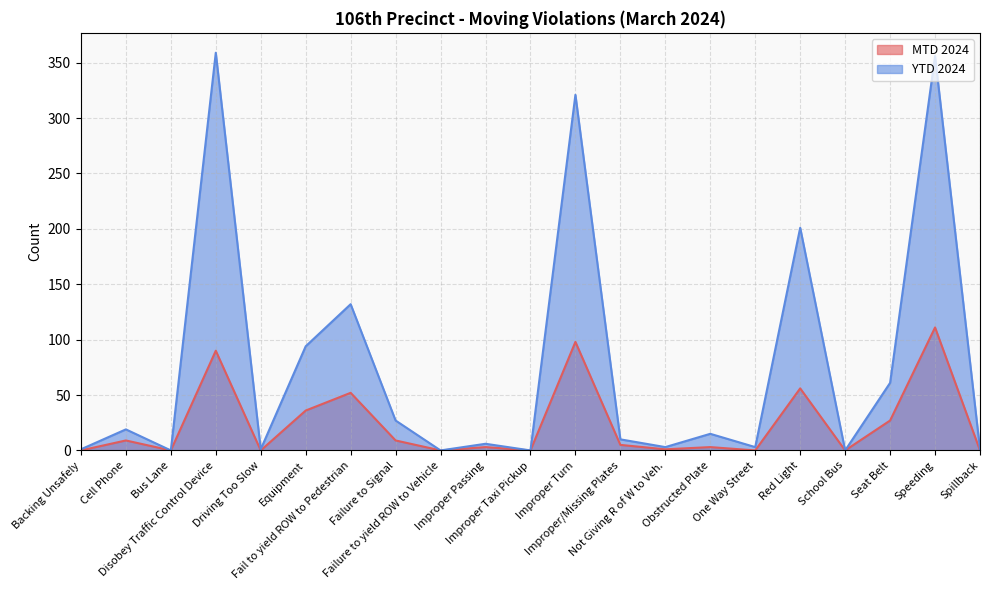

Between Spillback and Bus Lane, which is larger?

Spillback